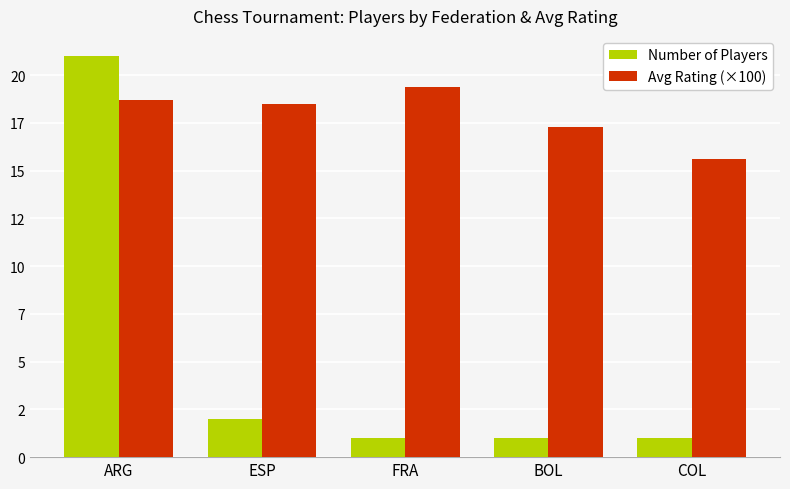

At BOL, list the series in order from smallest to largest.

Number of Players, Avg Rating (×100)